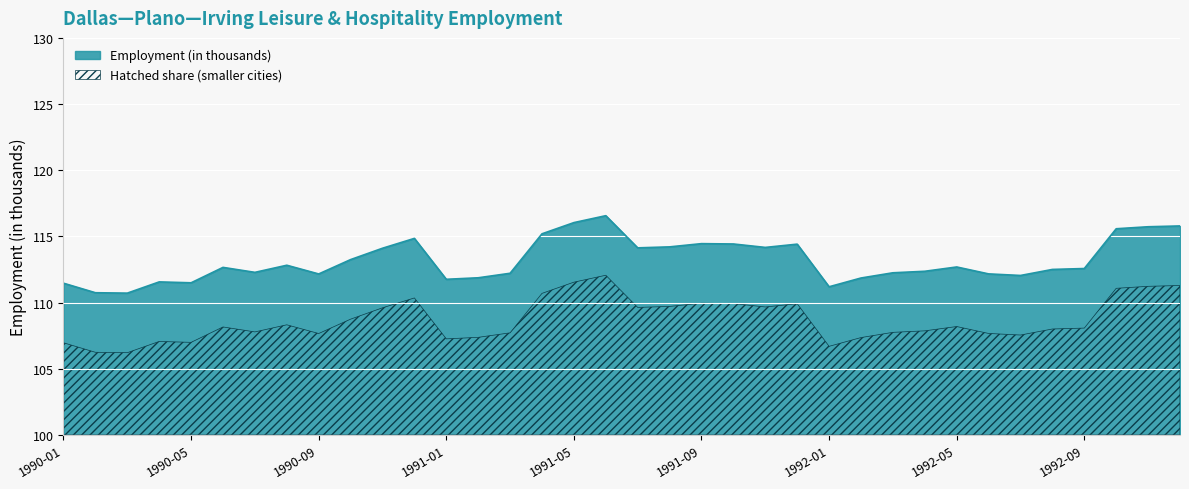

Rank the categories by value from lowest to highest.

1990-03, 1990-02, 1992-01, 1990-01, 1990-05, 1990-04, 1991-01, 1992-02, 1991-02, 1992-07, 1990-09, 1992-06, 1991-03, 1992-03, 1990-07, 1992-04, 1992-08, 1992-09, 1990-06, 1992-05, 1990-08, 1990-10, 1990-11, 1991-07, 1991-11, 1991-08, 1991-12, 1991-10, 1991-09, 1990-12, 1991-04, 1992-10, 1992-11, 1992-12, 1991-05, 1991-06